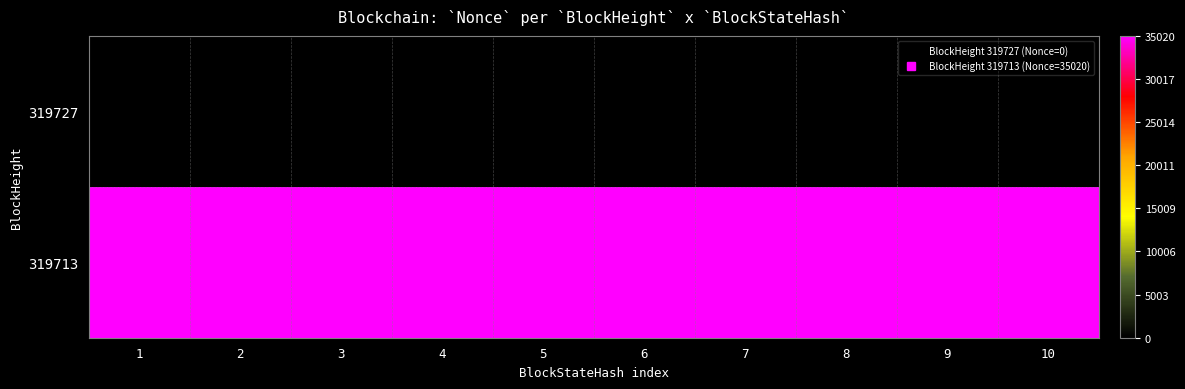

Reading left to right, list all the values displayed in this chart.

319727: 1=0	2=0	3=0	4=0	5=0	6=0	7=0	8=0	9=0	10=0
319713: 1=35020	2=35020	3=35020	4=35020	5=35020	6=35020	7=35020	8=35020	9=35020	10=35020